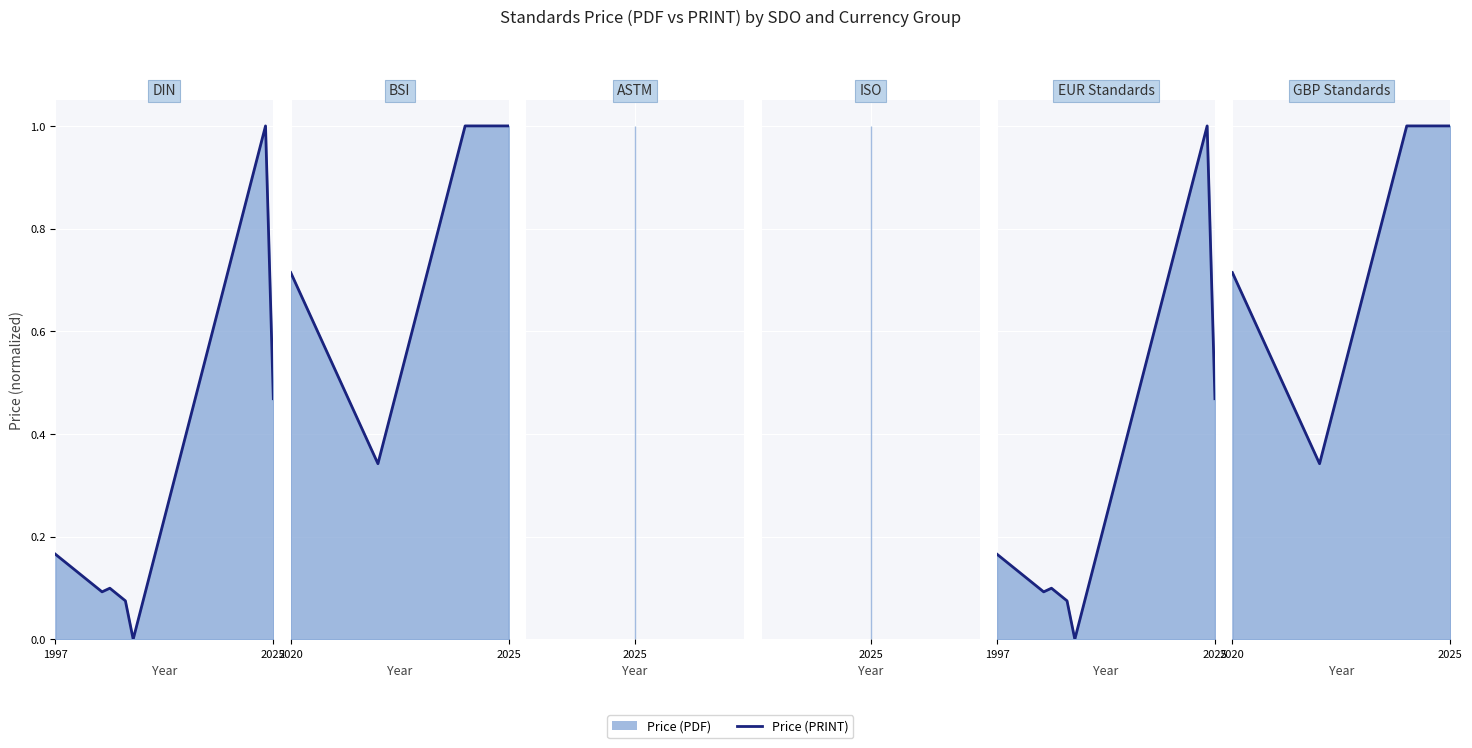

What is the label of the 3rd point from the right?

2025